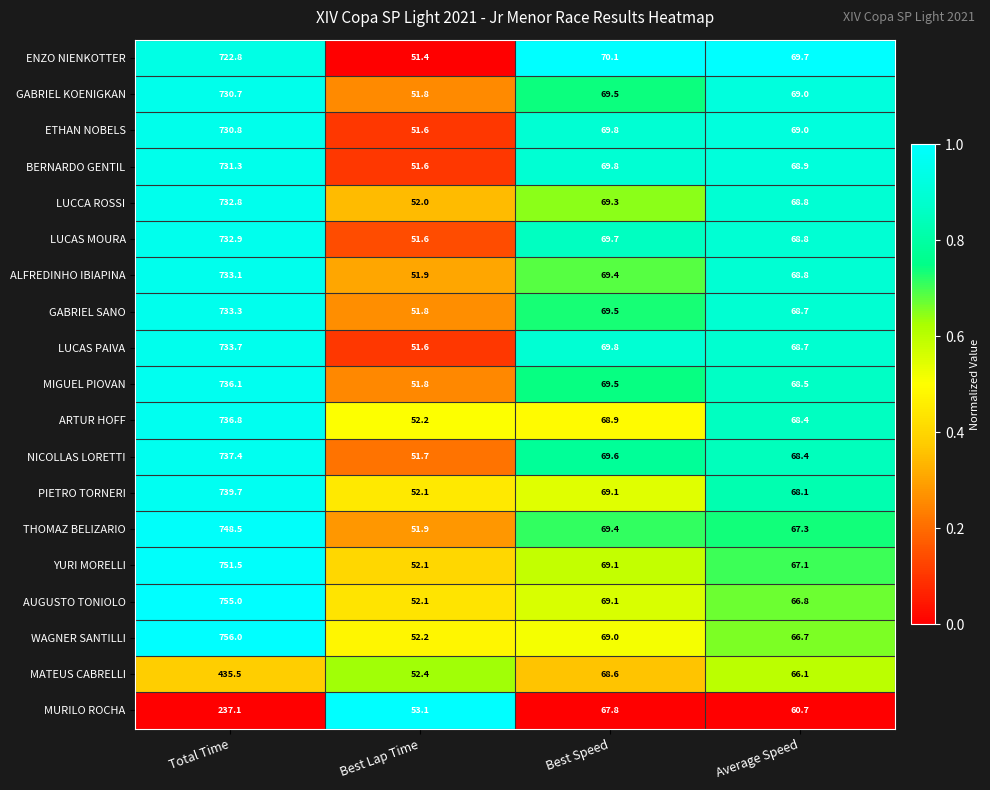

Which series has the widest spread of values?

WAGNER SANTILLI